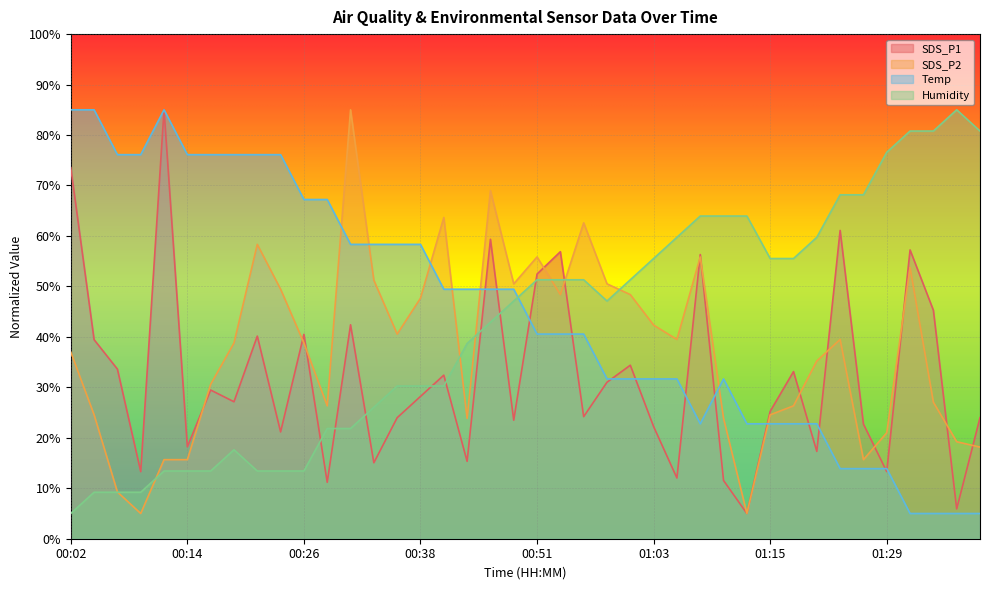

Which series has the widest spread of values?

SDS_P1